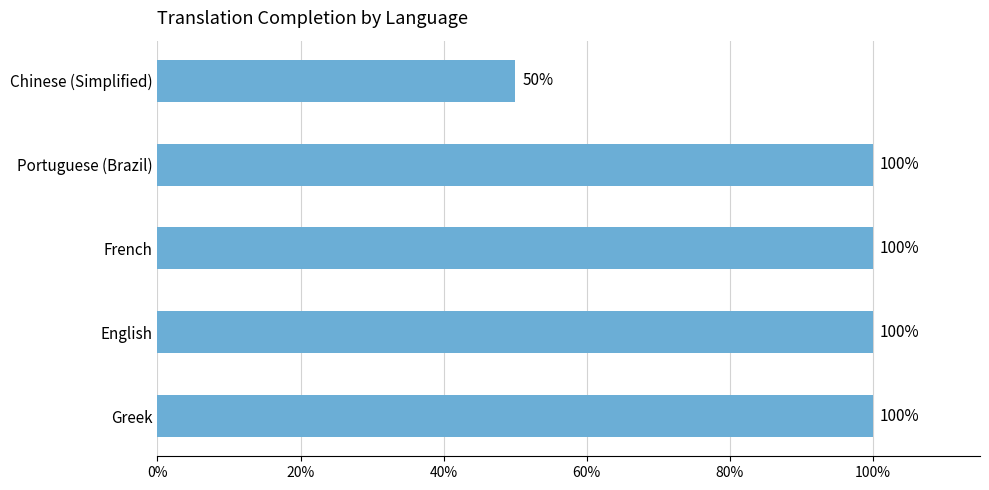

What is the average value?

90